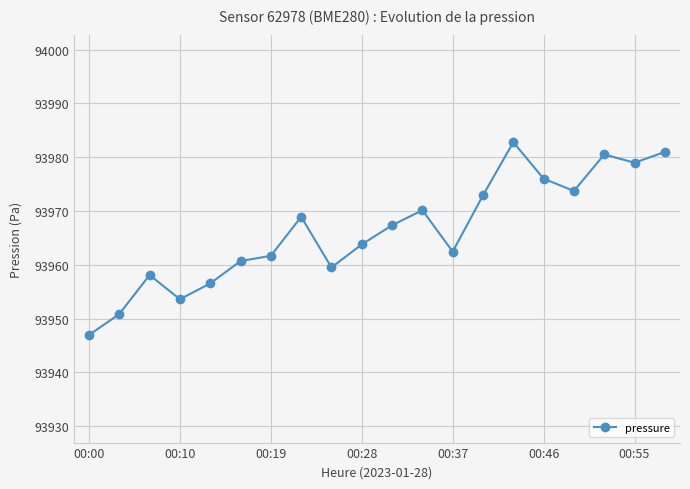

What is the difference between the maximum and minimum values?

35.8